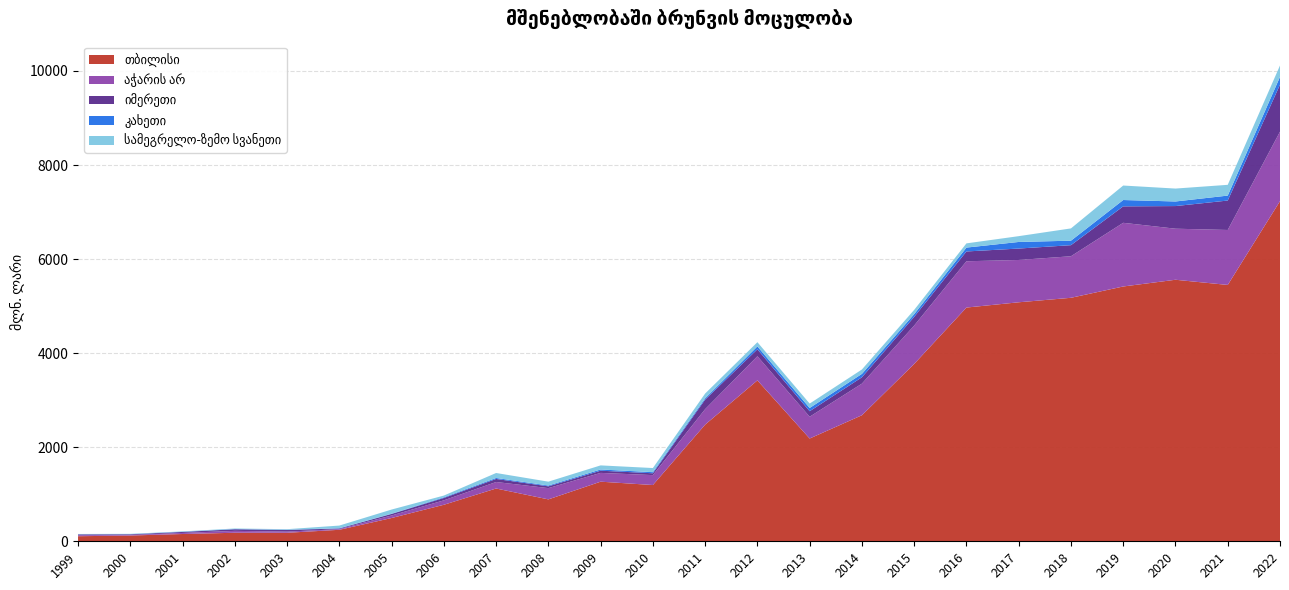

Reading right to left, what are all the values shown in this chart?

საქართველო -სულ: 2022=10913.7	2021=8250.7	2020=8157.7	2019=8263.2	2018=7171.3	2017=7051.2	2016=6863.2	2015=5447.1	2014=4027.6	2013=3327.6	2012=4581.1	2011=3367.9	2010=1721.7	2009=1740.2	2008=1412.0	2007=1604.7	2006=1125.5	2005=779.9	2004=387.9	2003=309.5	2002=318.0	2001=243.8	2000=182.7	1999=183.0
თბილისი: 2022=7232.2	2021=5450.3	2020=5560.4	2019=5417.4	2018=5176.8	2017=5081.5	2016=4969.3	2015=3771.1	2014=2680.0	2013=2185.2	2012=3421.1	2011=2480.5	2010=1196.3	2009=1267.4	2008=891.0	2007=1122.2	2006=776.3	2005=494.9	2004=244.2	2003=180.8	2002=181.3	2001=154.8	2000=122.5	1999=107.7
აჭარის არ: 2022=1476.3	2021=1168.4	2020=1085.4	2019=1353.6	2018=883.2	2017=899.5	2016=984.2	2015=815.6	2014=672.0	2013=462.9	2012=512.8	2011=328.5	2010=210.6	2009=186.7	2008=239.3	2007=138.1	2006=94.2	2005=53.5	2004=14.4	2003=24.6	2002=40.3	2001=22.4	2000=11.5	1999=20.4
იმერეთი: 2022=999.7	2021=625.9	2020=481.3	2019=349.9	2018=235.6	2017=242.8	2016=208.4	2015=184.8	2014=134.7	2013=117.2	2012=147.8	2011=203.1	2010=39.2	2009=46.9	2008=38.1	2007=65.1	2006=50.1	2005=33.5	2004=13.2	2003=35.8	2002=33.7	2001=21.2	2000=14.1	1999=18.8
კახეთი: 2022=165.5	2021=105.2	2020=97.5	2019=134.9	2018=95.5	2017=140.2	2016=82.5	2015=57.9	2014=72.5	2013=68.9	2012=61.5	2011=28.1	2010=23.6	2009=25.4	2008=17.3	2007=20.7	2006=14.2	2005=4.9	2004=6.7	2003=4.3	2002=5.7	2001=4.8	2000=2.9	1999=2.4
სამეგრელო-ზემო სვანეთი: 2022=242.8	2021=228.9	2020=274.6	2019=307.9	2018=261.0	2017=123.3	2016=89.4	2015=90.8	2014=93.7	2013=93.6	2012=89.7	2011=101.1	2010=87.7	2009=87.3	2008=82.1	2007=105.7	2006=37.4	2005=88.1	2004=55.6	2003=11.8	2002=11.0	2001=7.2	2000=7.3	1999=6.2